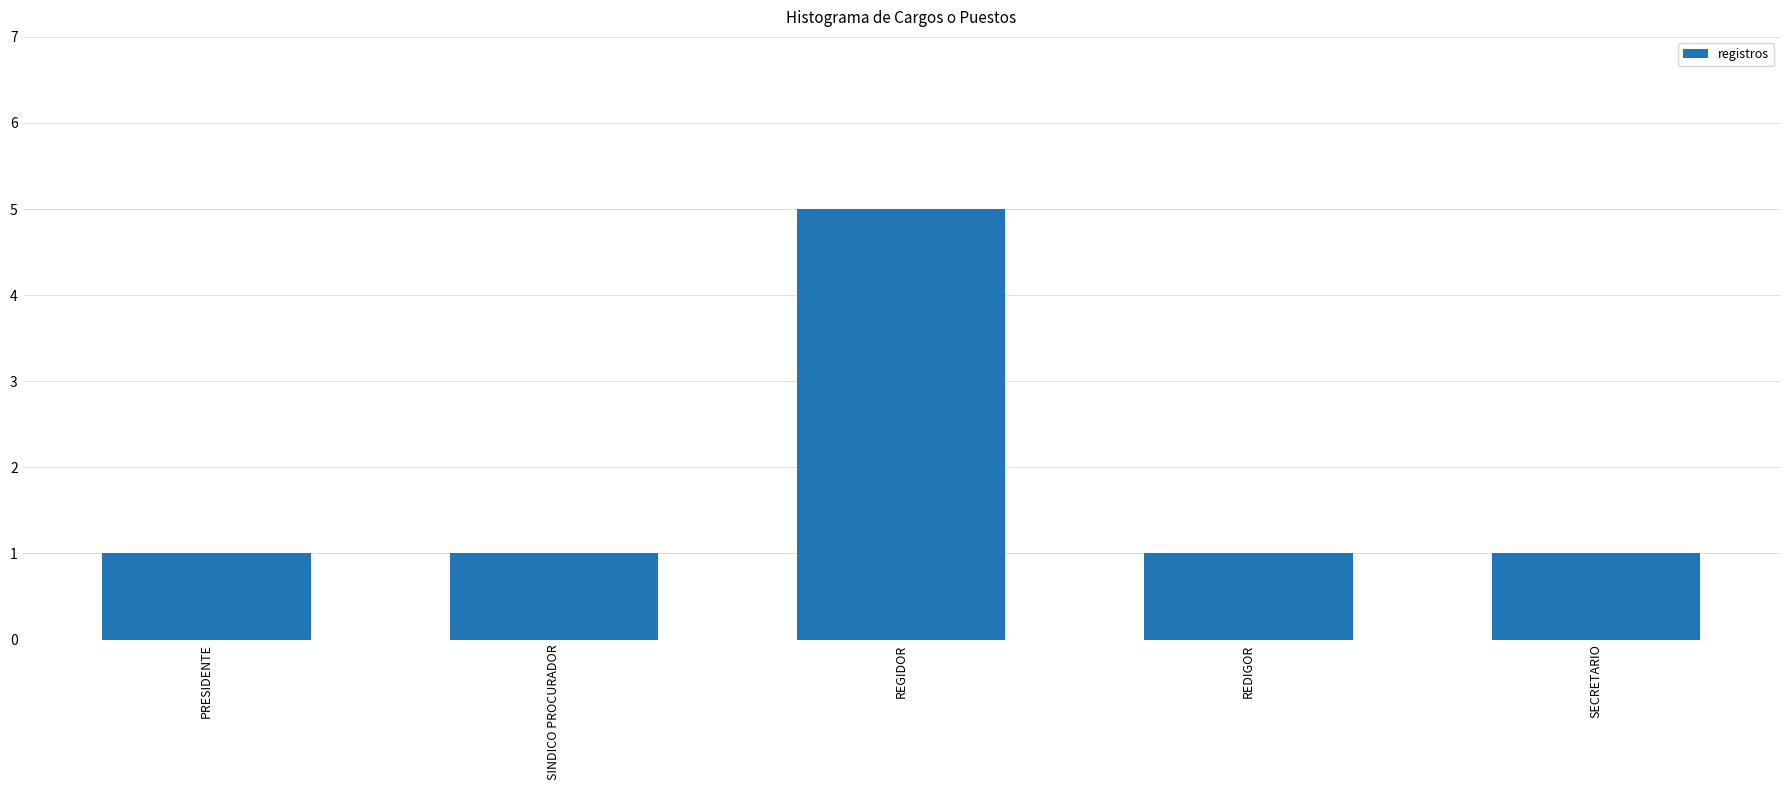

Does the chart contain any negative values?

No